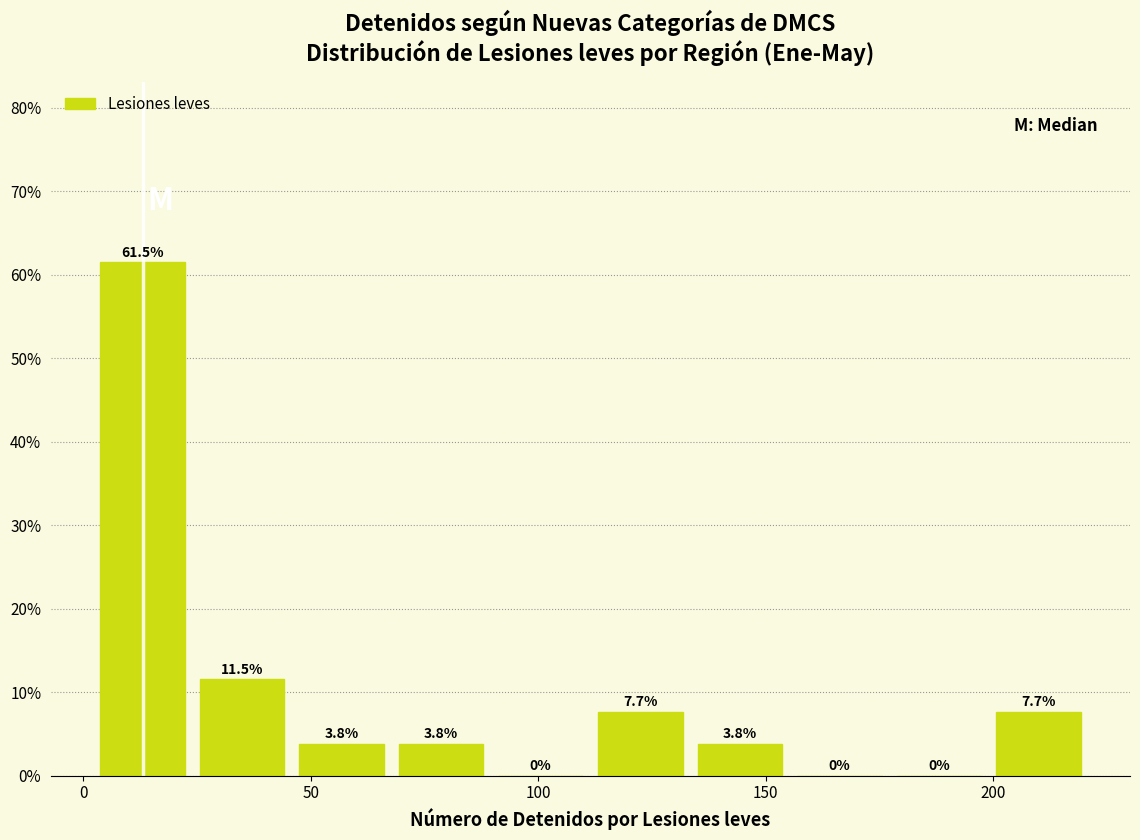

Over which range of the x-axis is the bar tallest?

0 to 25